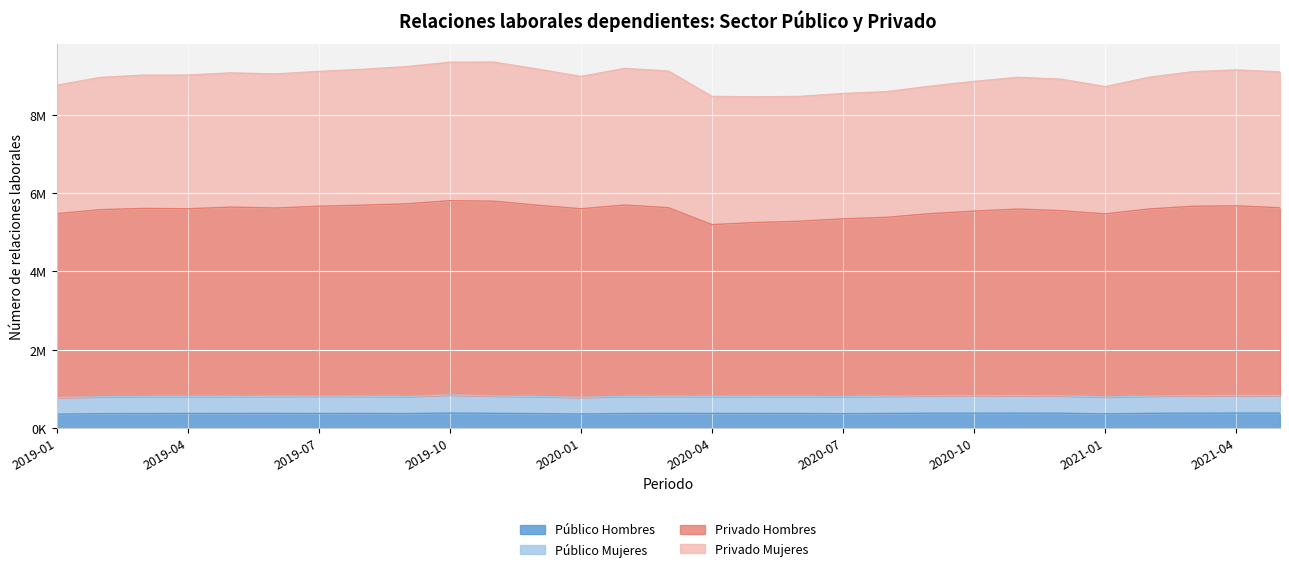

True or false: Público Hombres has more than 0 interior local peaks.

True